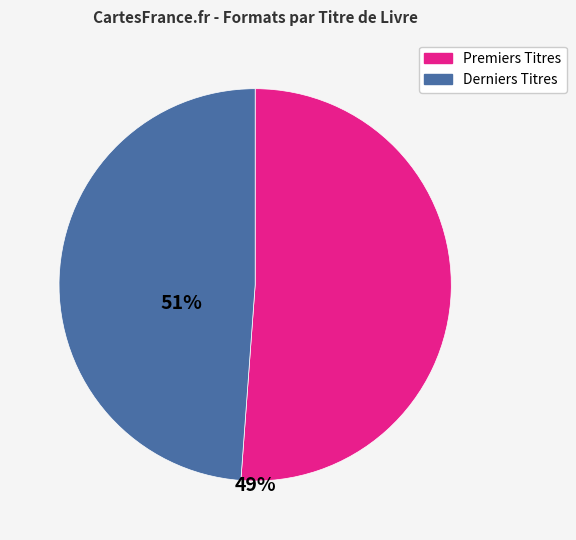

Is there a majority slice in this chart?

Yes